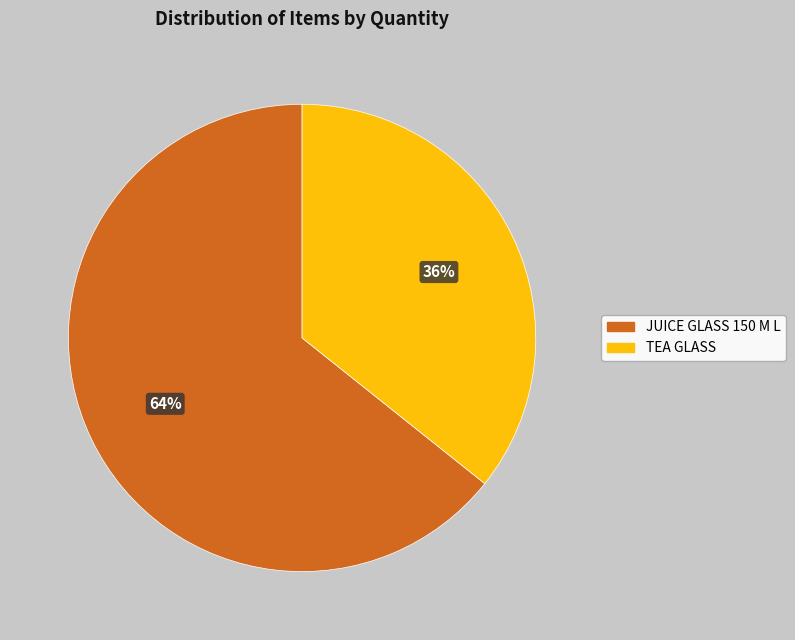

The JUICE GLASS 150 M L slice represents 64% of the pie. True or false?

True